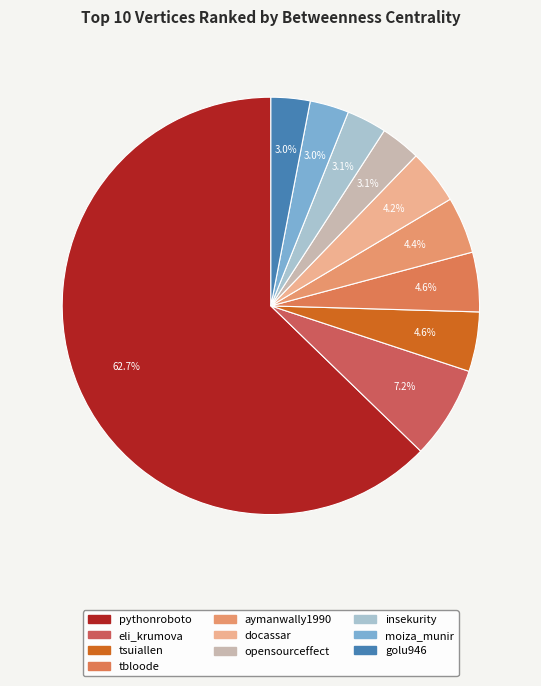

Which has a higher value, moiza_munir or docassar?

docassar